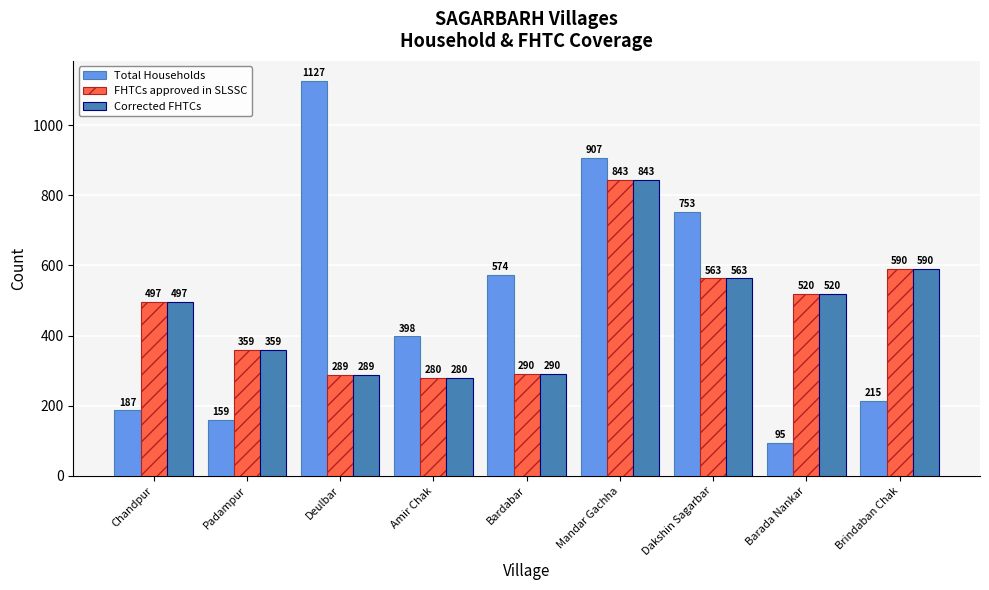

Reading right to left, what are all the values shown in this chart?

Total Households: 215	95	753	907	574	398	1127	159	187
FHTCs approved in SLSSC: 590	520	563	843	290	280	289	359	497
Corrected FHTCs: 590	520	563	843	290	280	289	359	497